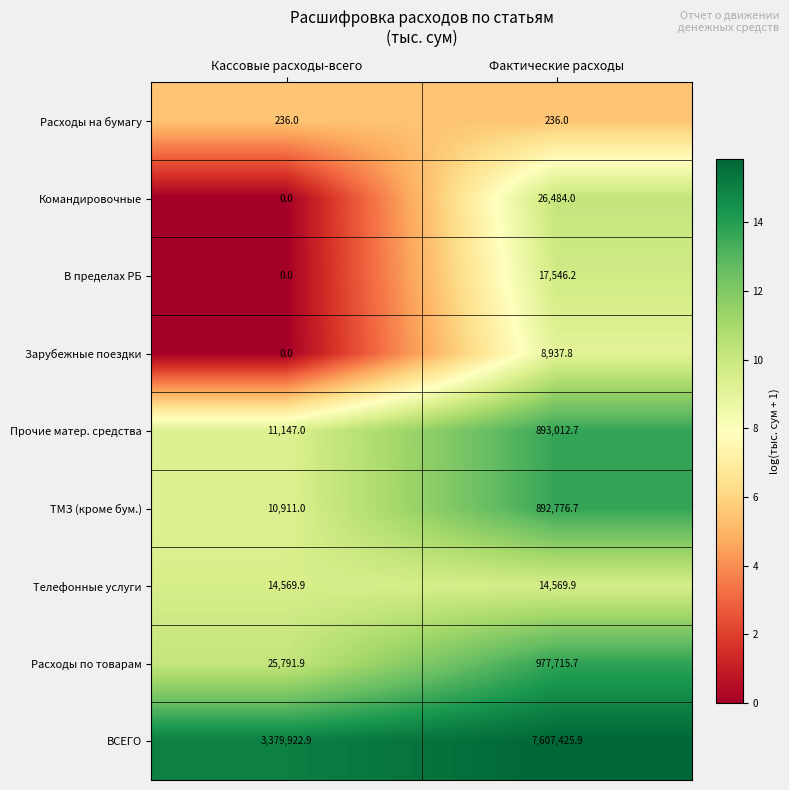

Where is Прочие матер. средства nearest to the value 452079?

Кассовые расходы-всего